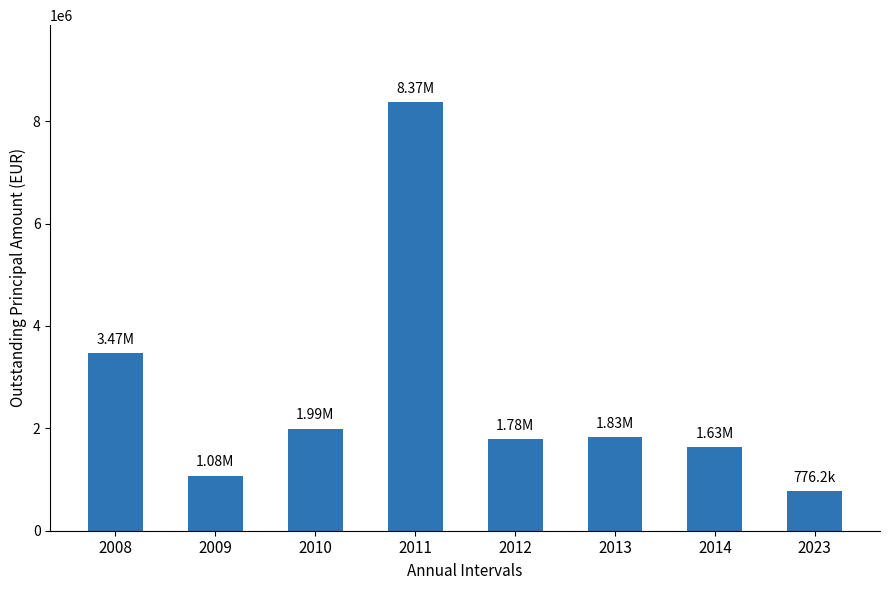

How many distinct data groups are displayed?

1